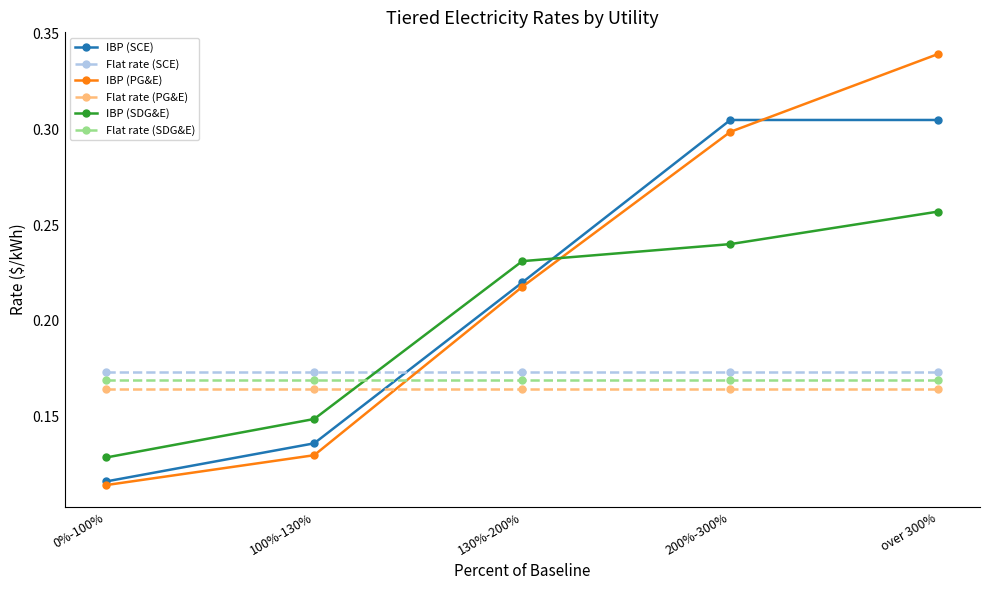

At how many categories does at least one series exceed 0?

5